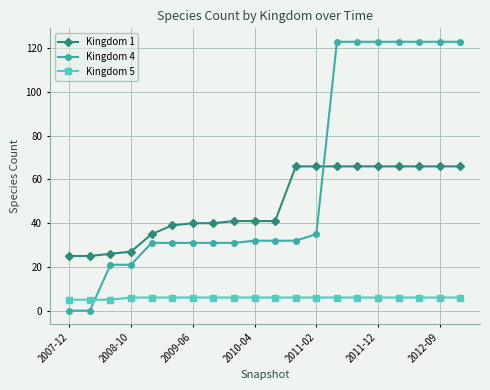

Which series has the largest total across all categories?

Kingdom 4